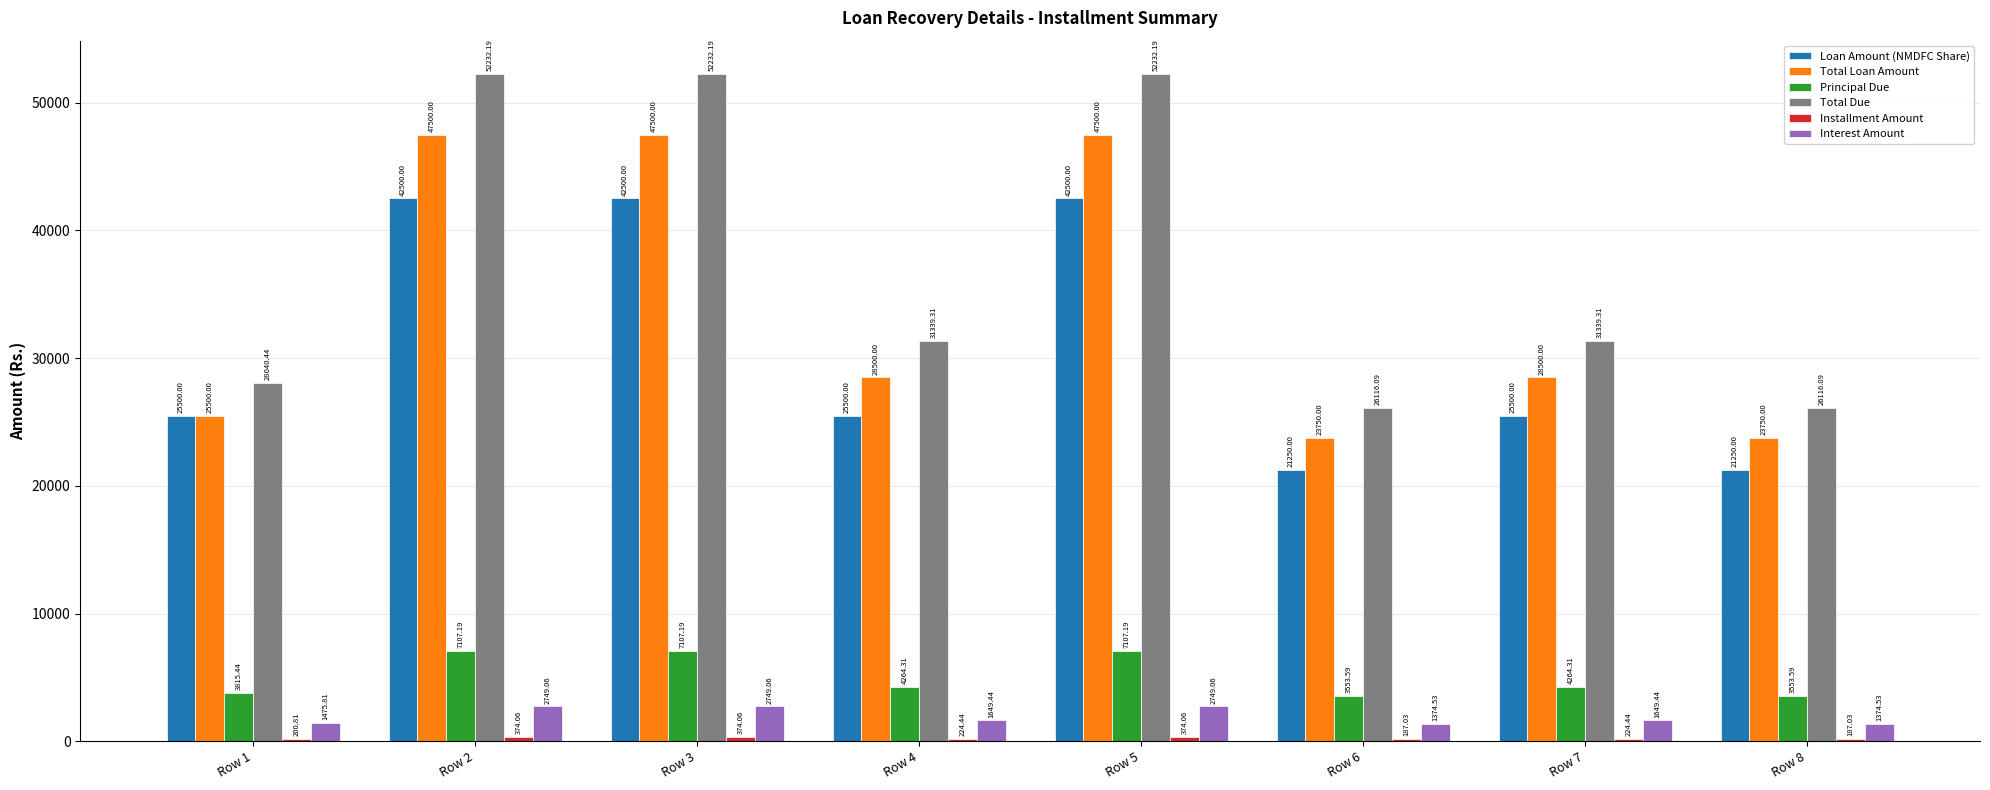

What is the spread (max minus min) of values at Row 3?

51858.1